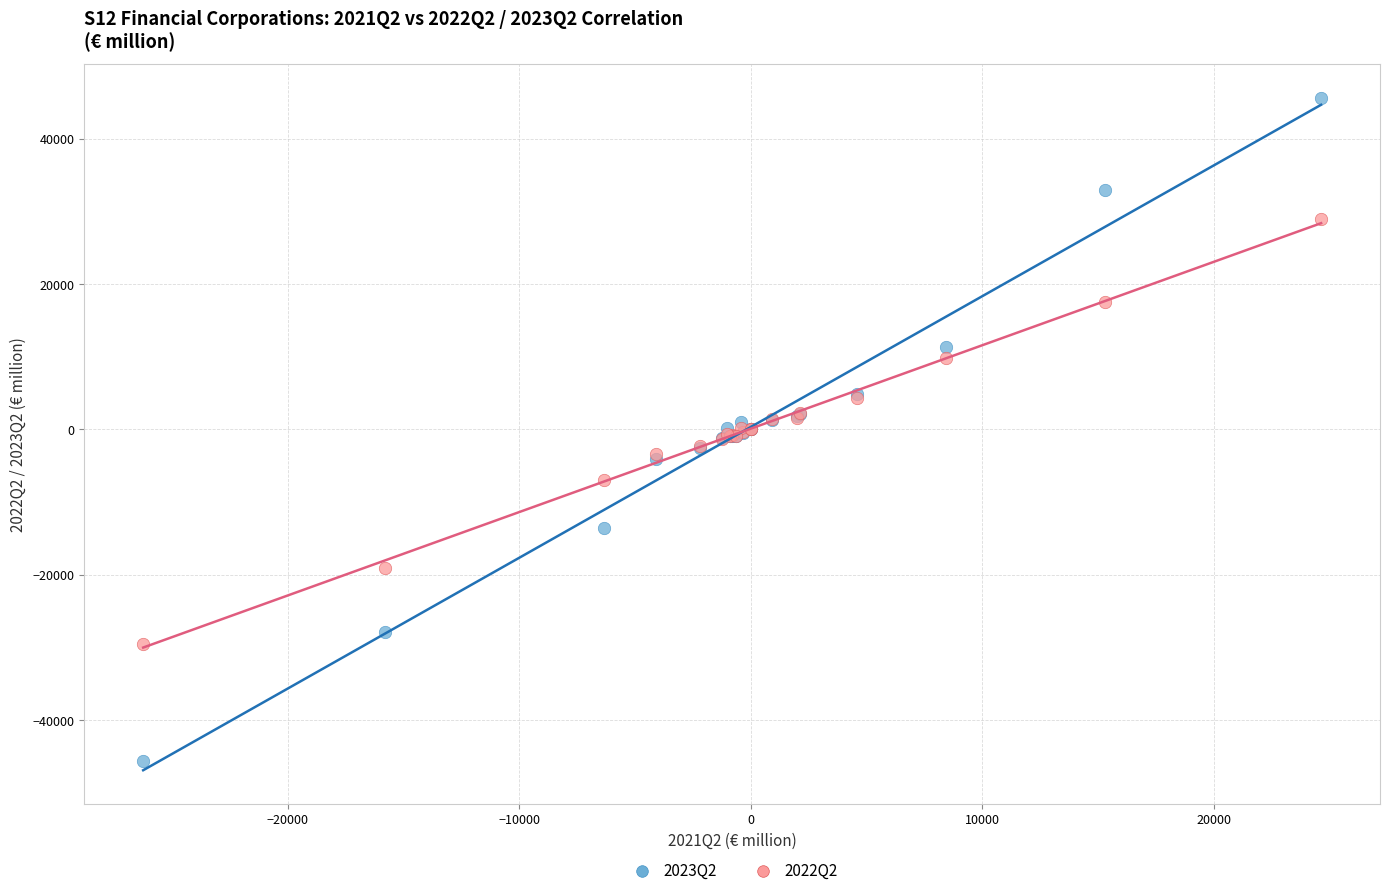

Which series reaches the minimum Y coordinate?

2023Q2